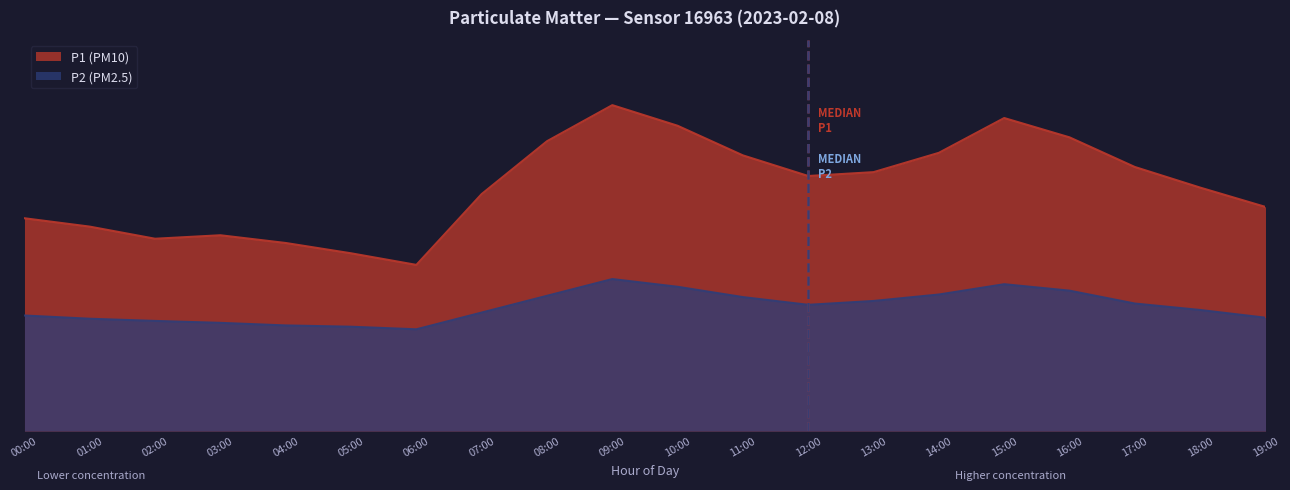

Which series has the widest spread of values?

P1 (PM10)